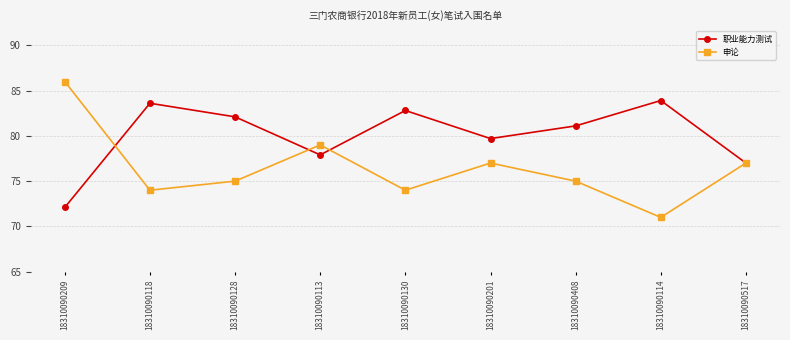

What is the difference between the second highest and second lowest values in the 申论 series?

5.0